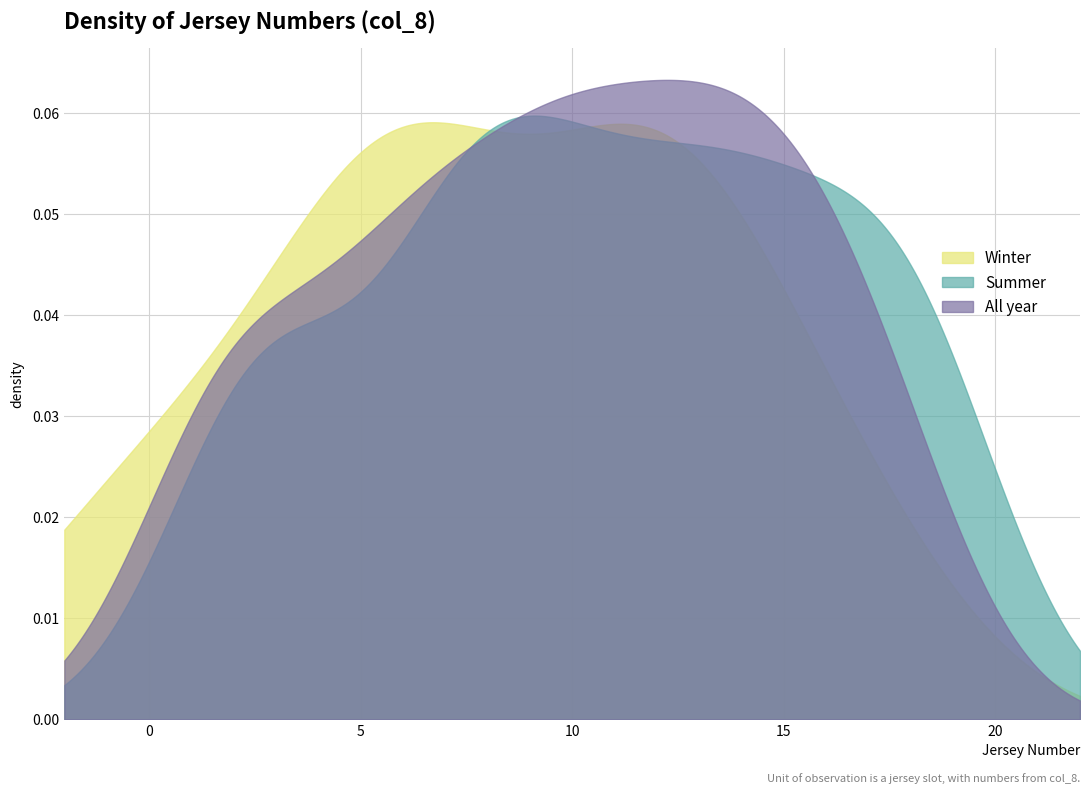

How many lines are shown in the chart?

3